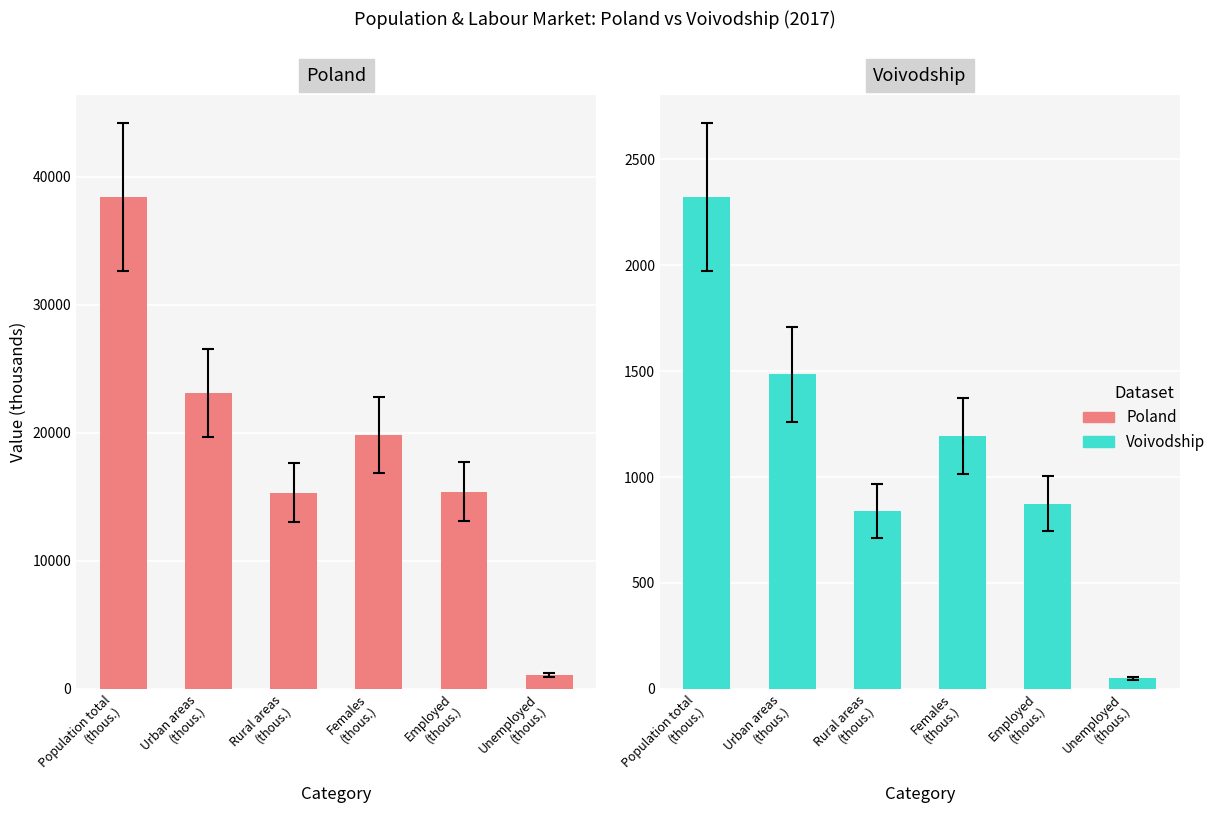

Does the chart contain any negative values?

No